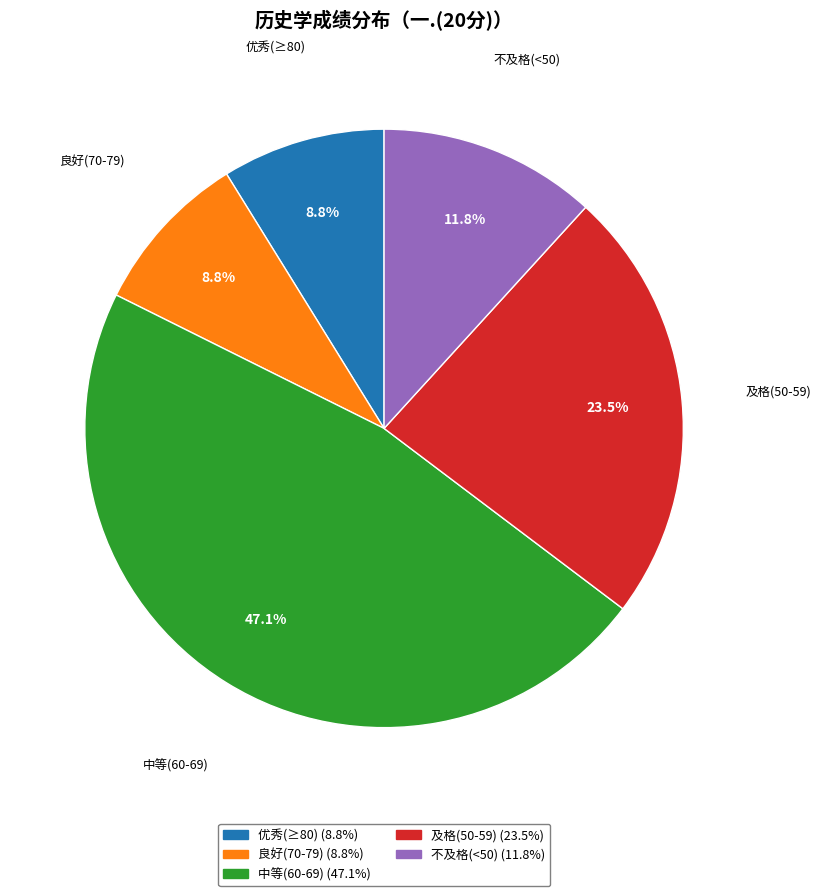

Which category has the biggest portion of the pie?

中等(60-69)